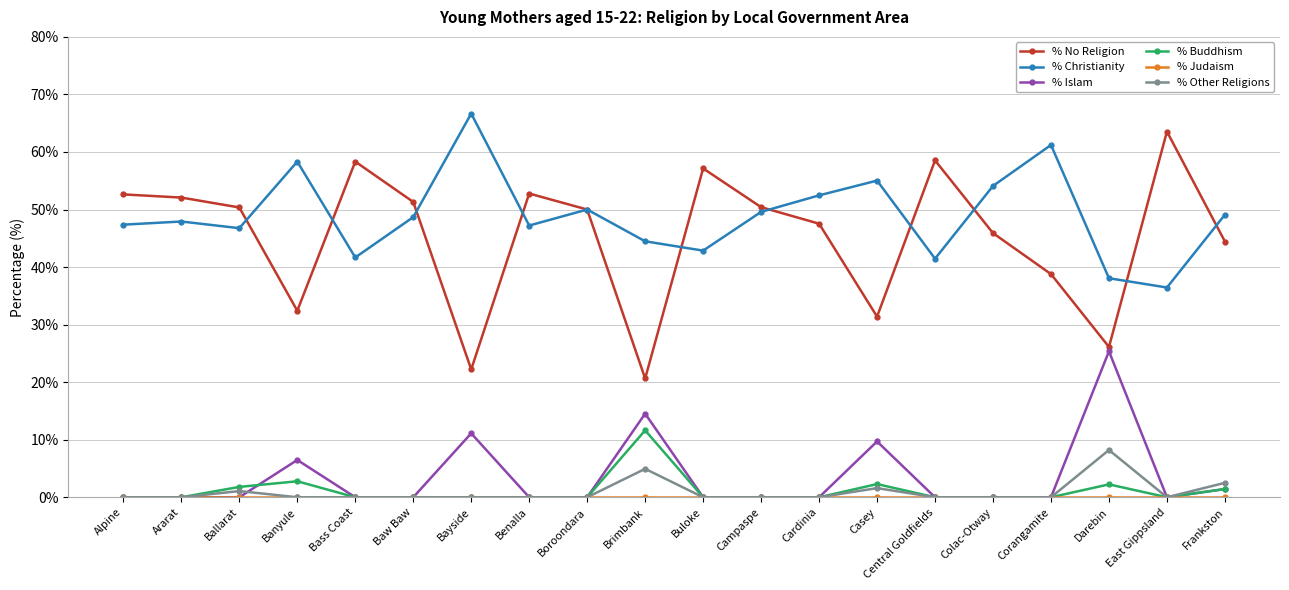

Which series has the largest range (max minus min)?

% No Religion